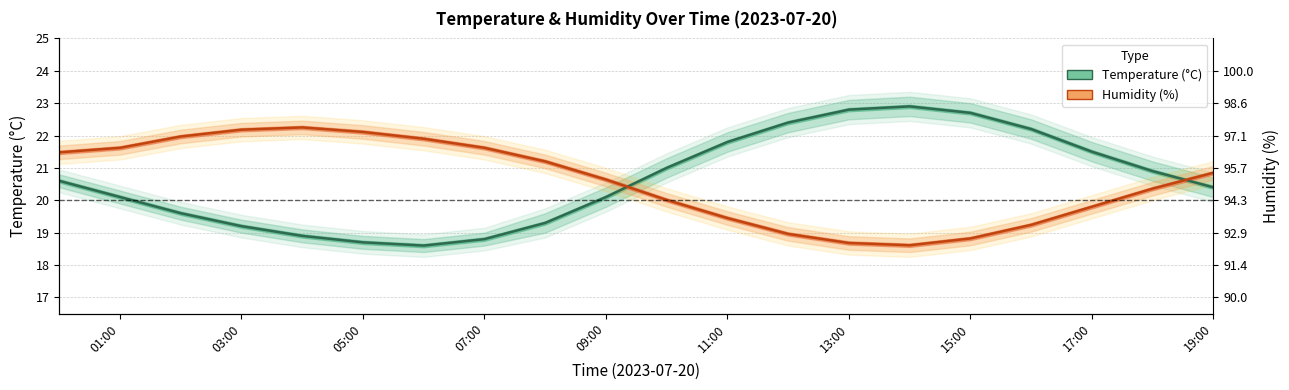

What are all the series names shown in the legend?

Temperature (°C), Humidity (%)